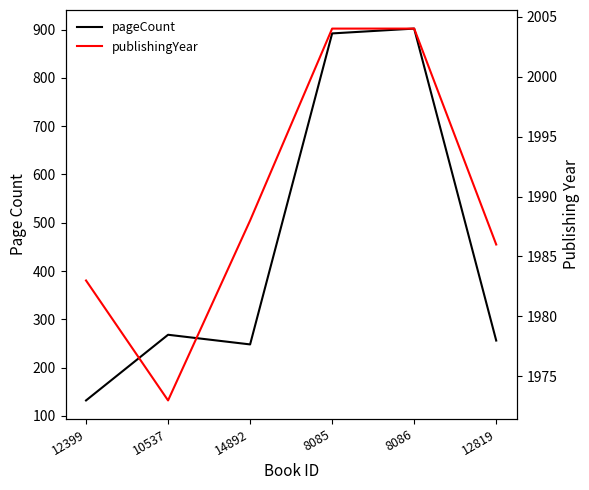

Reading right to left, what are all the values shown in this chart?

pageCount: 256	902	892	248	268	132
publishingYear: 1986	2004	2004	1988	1973	1983